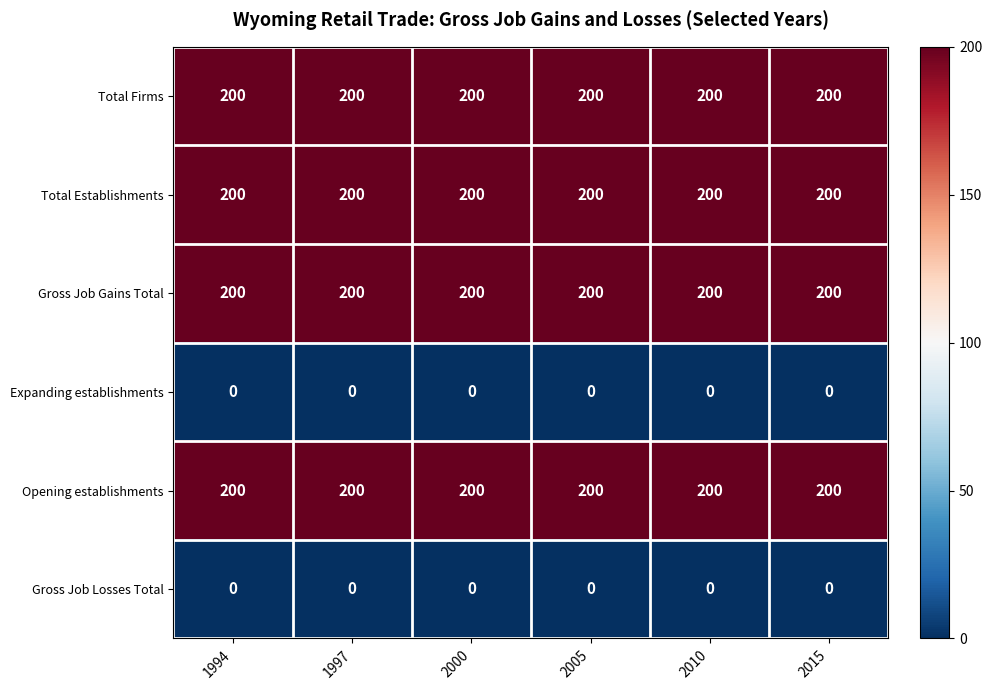

The value of Gross Job Losses Total at 2010 is 0. True or false?

True